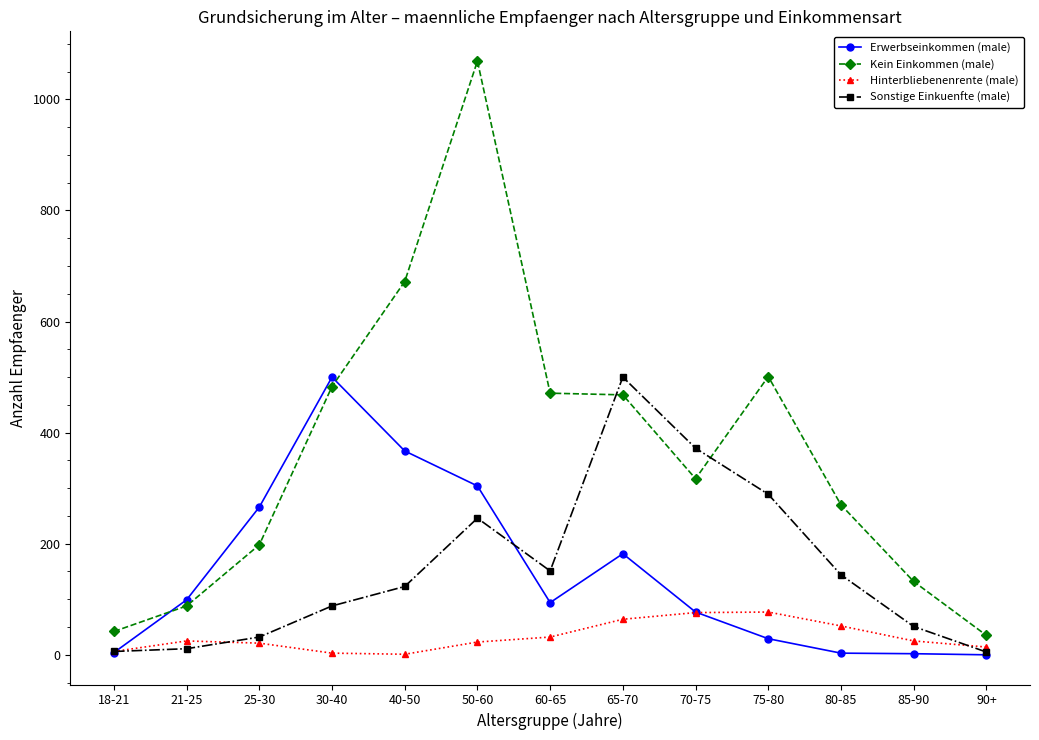

Which series has the largest total across all categories?

Kein Einkommen (male)